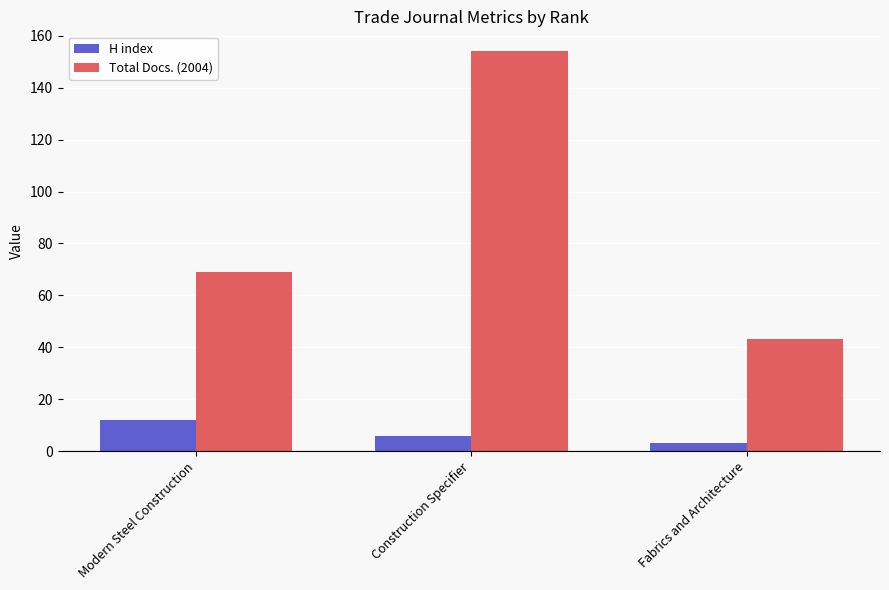

At which label does H index reach its minimum?

Fabrics and Architecture